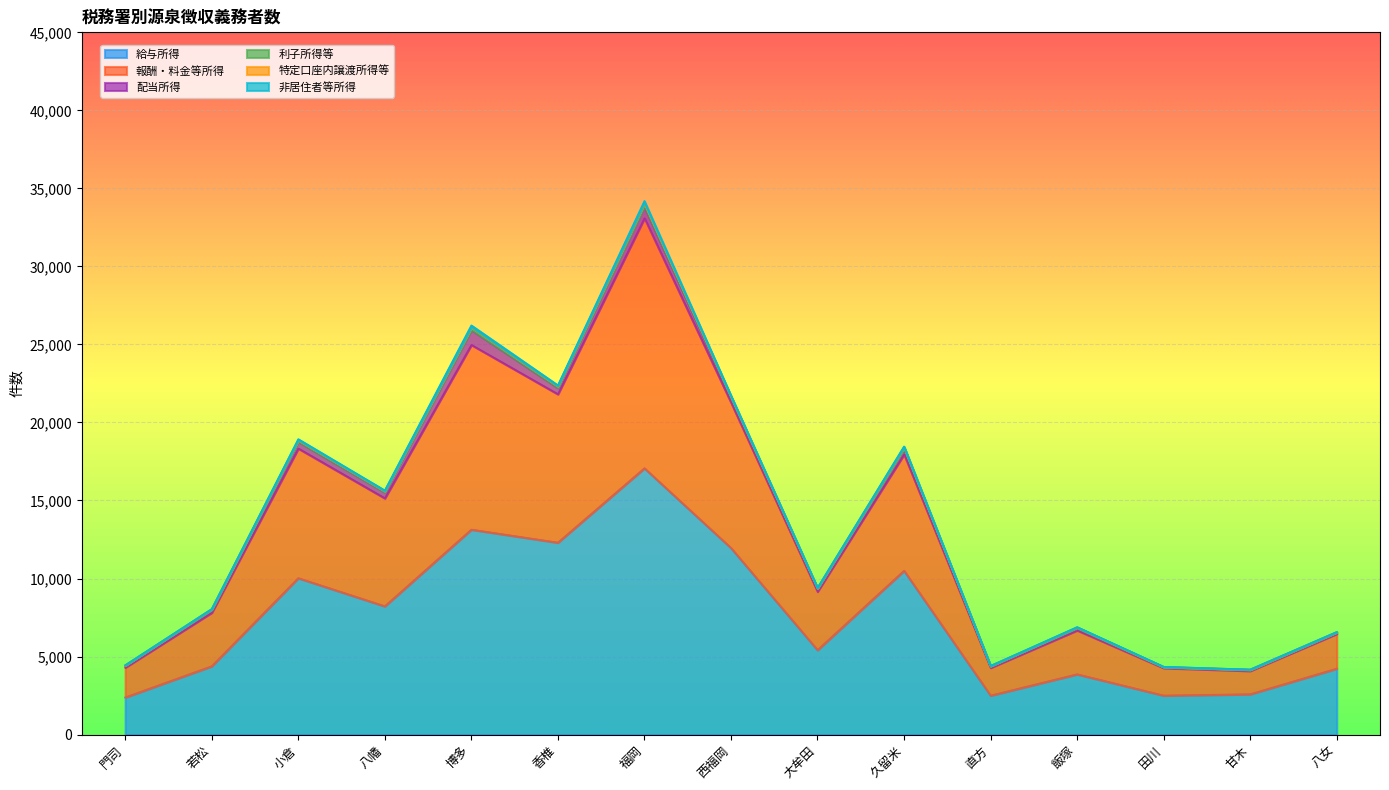

Where is the first local maximum for 報酬・料金等所得?

小倉